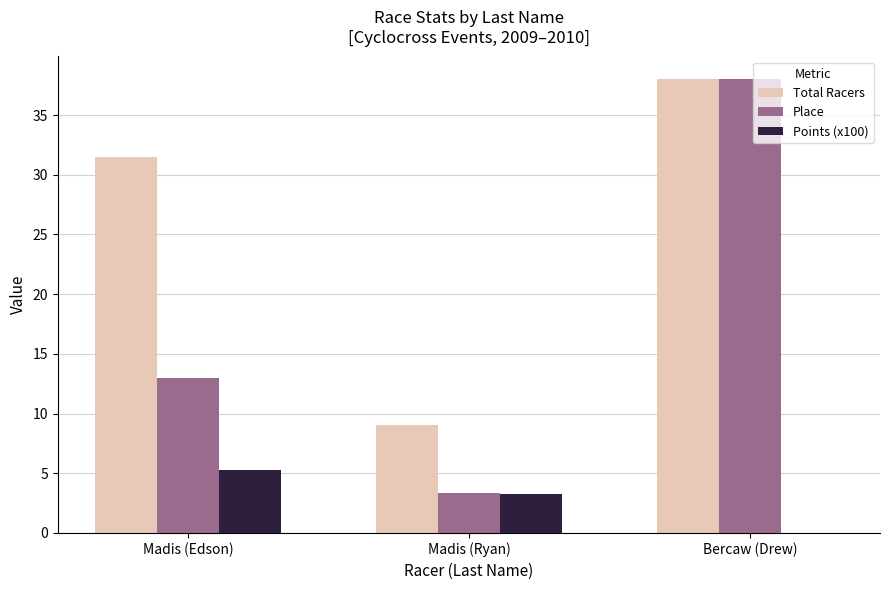

Reading left to right, what are all the values shown in this chart?

Total Racers: 31.5	9.0	38.0
Place: 13.0	3.3	38.0
Points (x100): 5.2	3.3	0.0